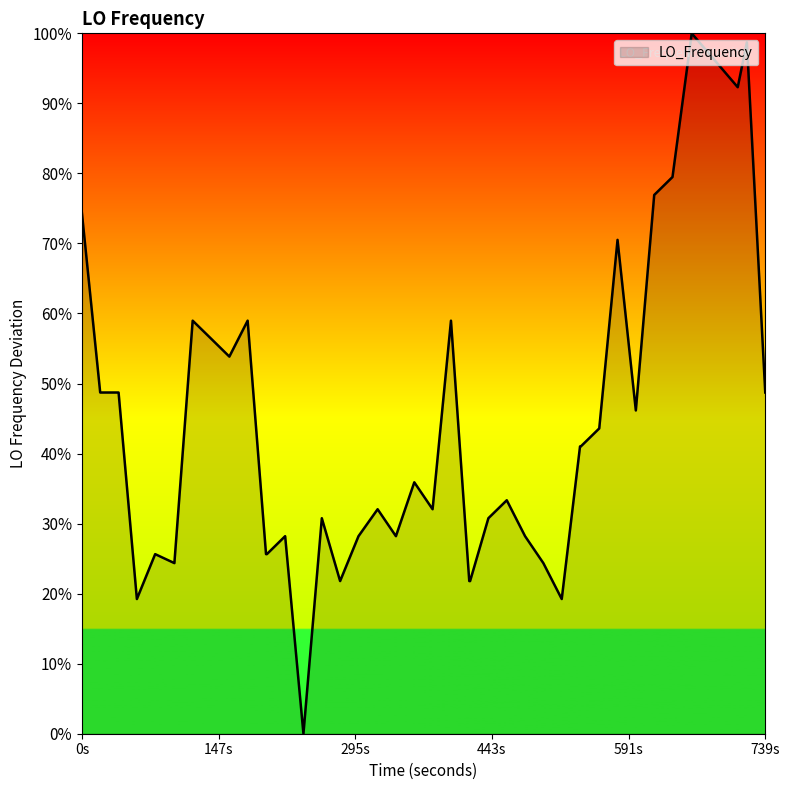

What is the difference between the maximum and minimum values?

100.0